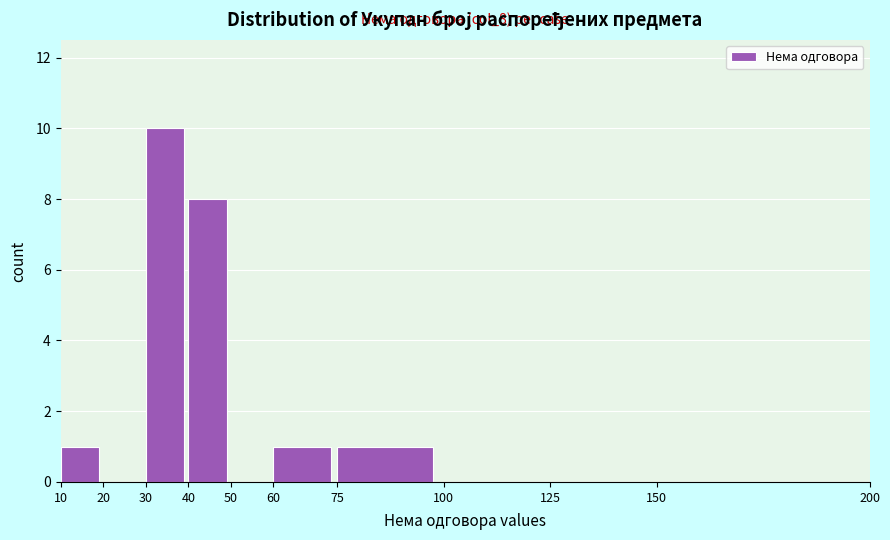

Over which range of the x-axis is the bar tallest?

30 to 40